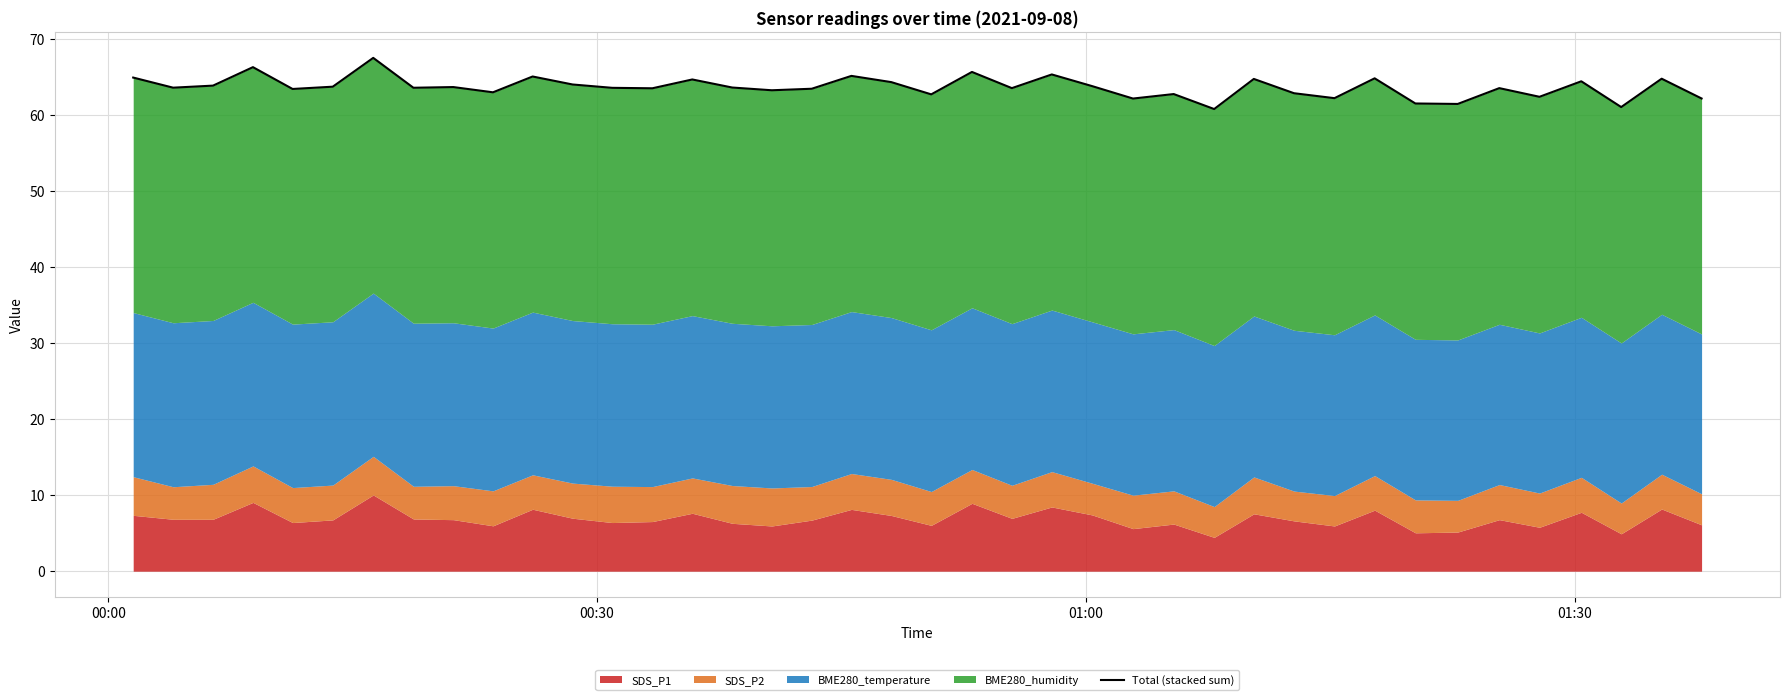

How many values are below 63?

12